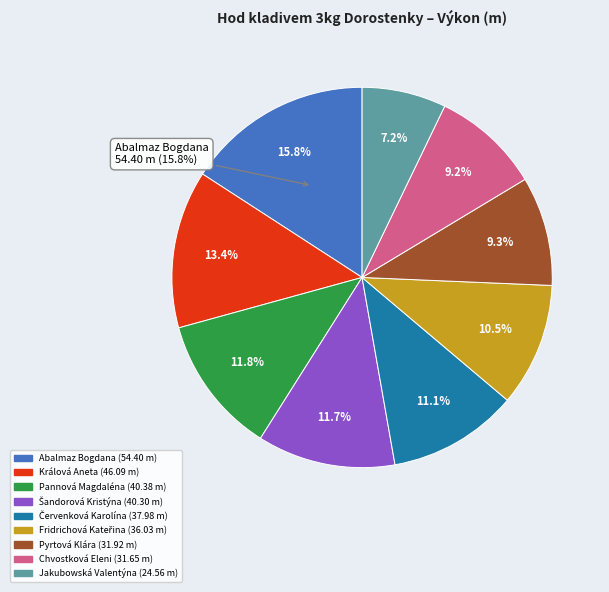

To the nearest percent, what is the difference between the Chvostková Eleni and Fridrichová Kateřina slice percentages?

1%